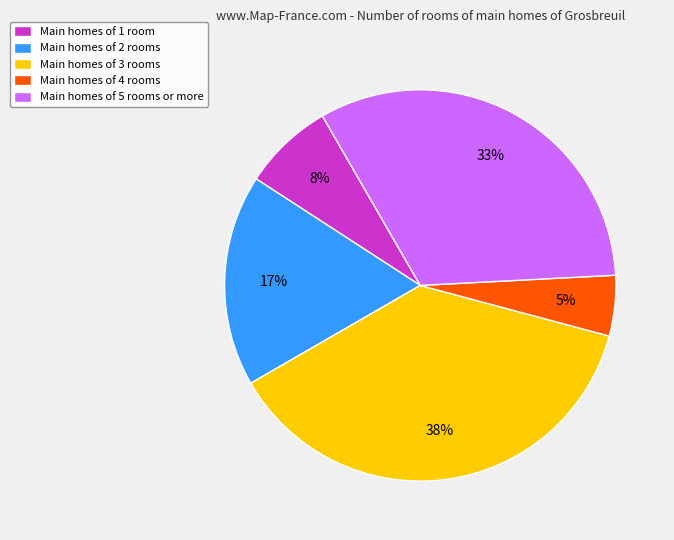

Count the number of slices in the pie.

5